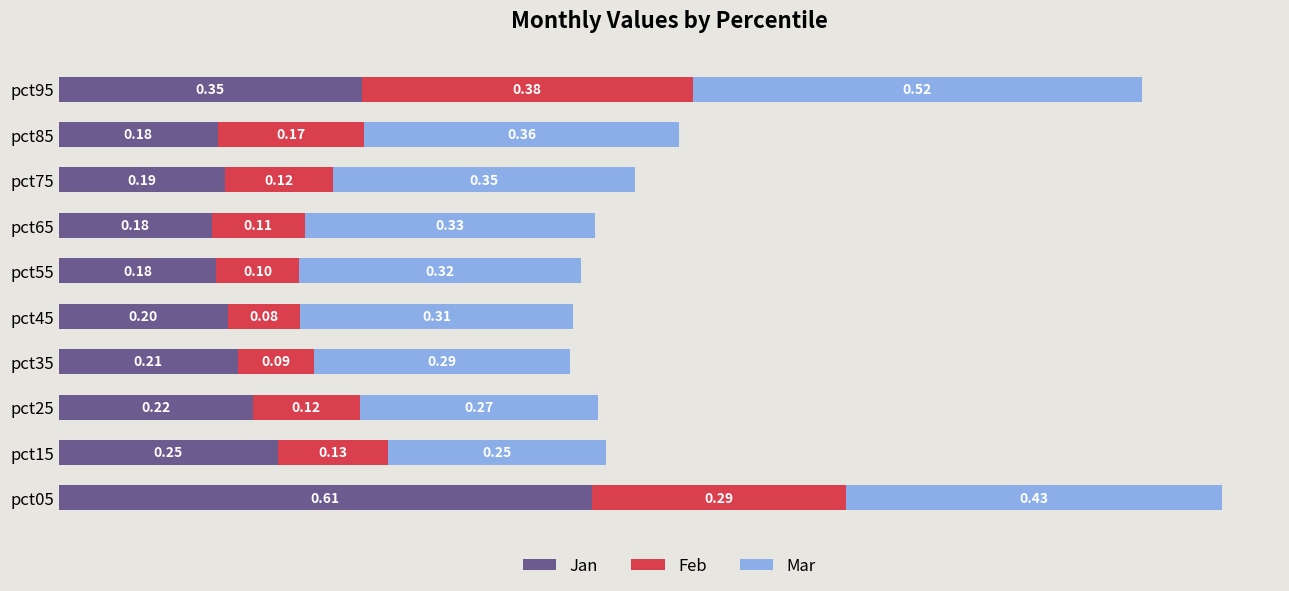

What is the total value across all series at pct05?

1.3